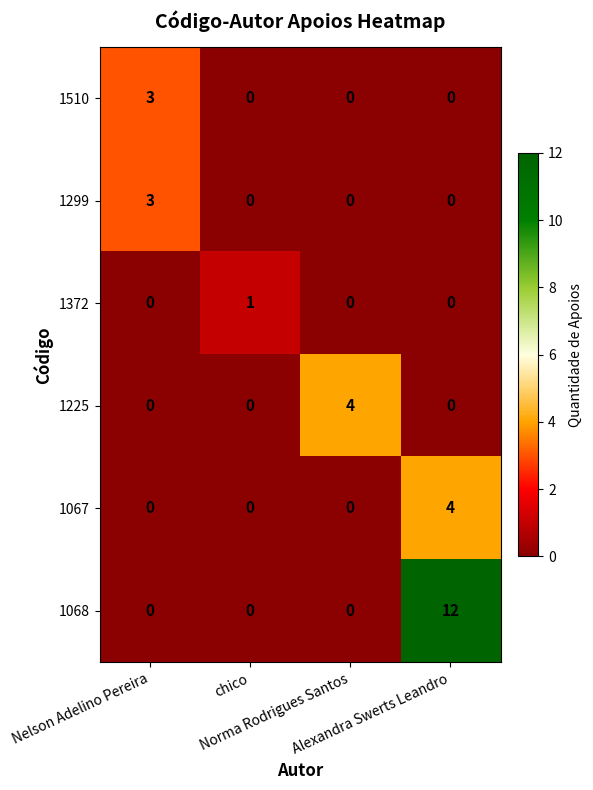

Count the number of data series in this chart.

6